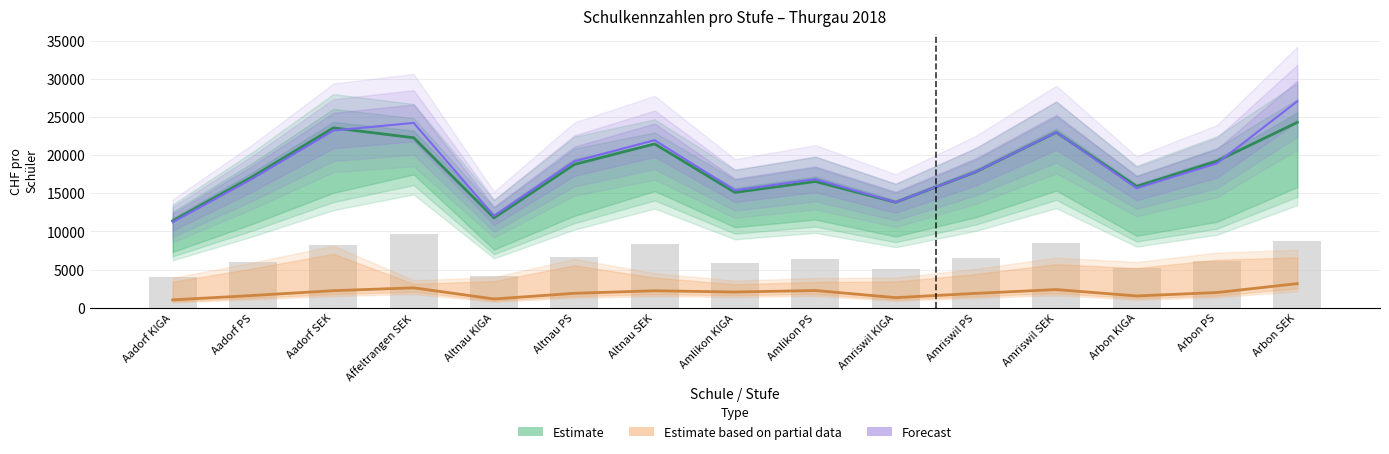

At how many categories does at least one series exceed 26705?

1